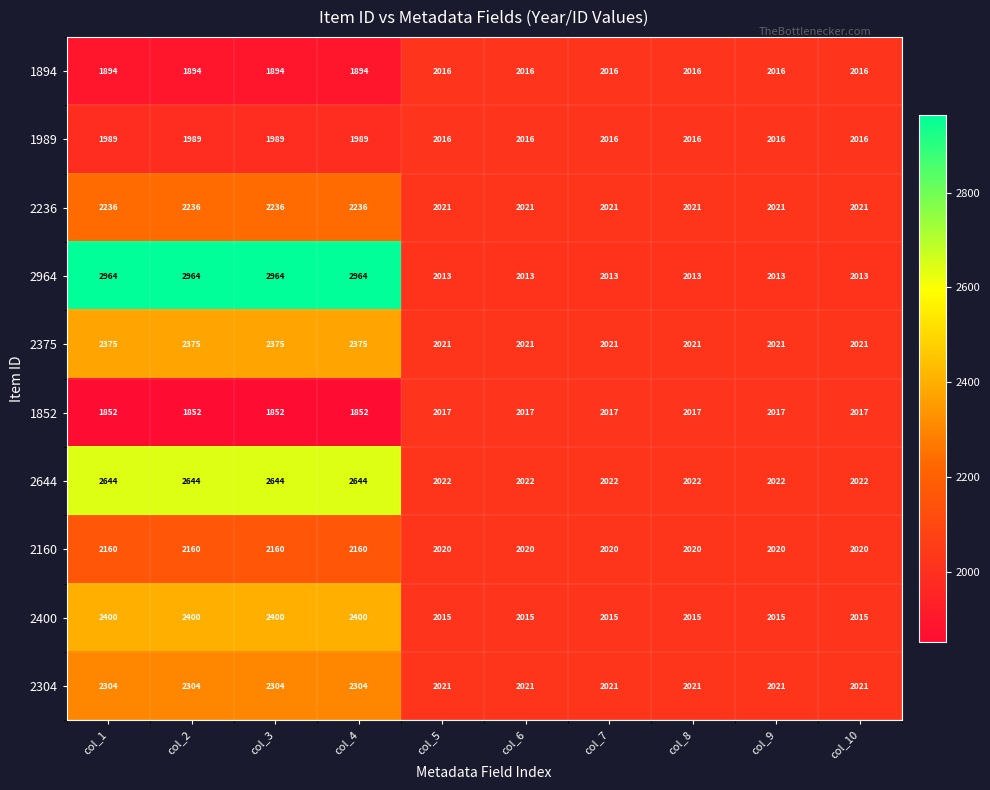

What is the total value across all series at col_6?

20182